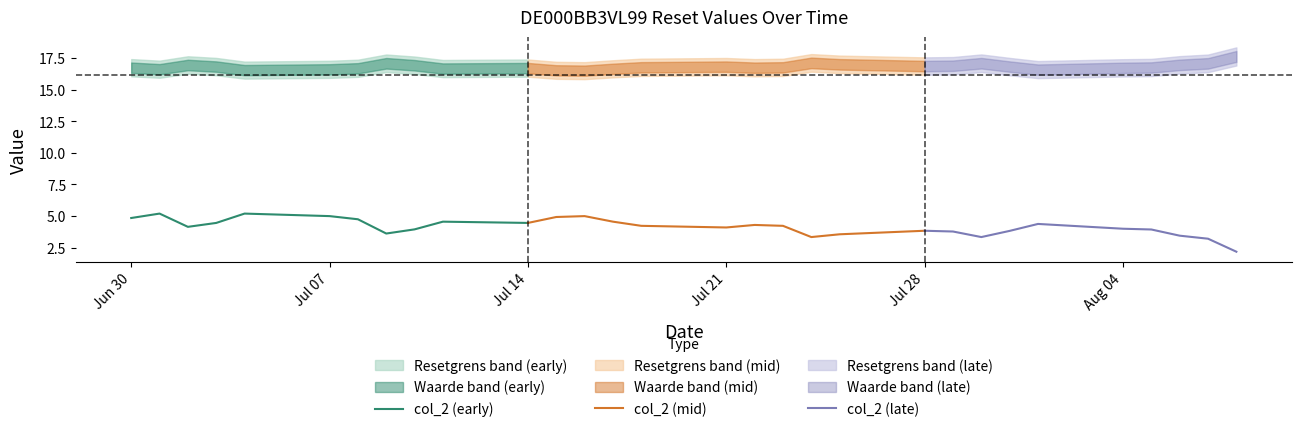

What is the highest value of the col_2 (early) series?

5.2